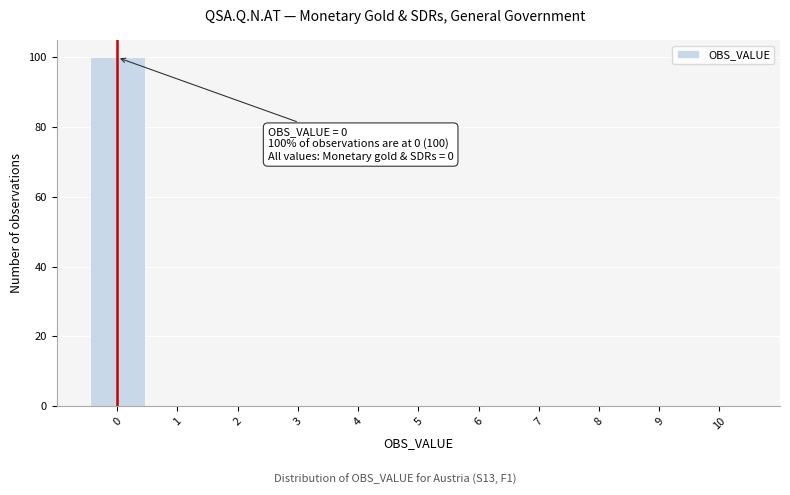

Over which range of the x-axis is the bar tallest?

-0.5 to 0.5